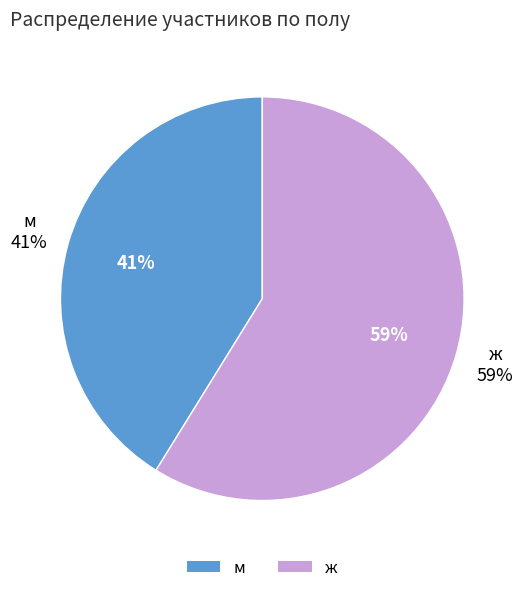

Is there a majority slice in this chart?

Yes